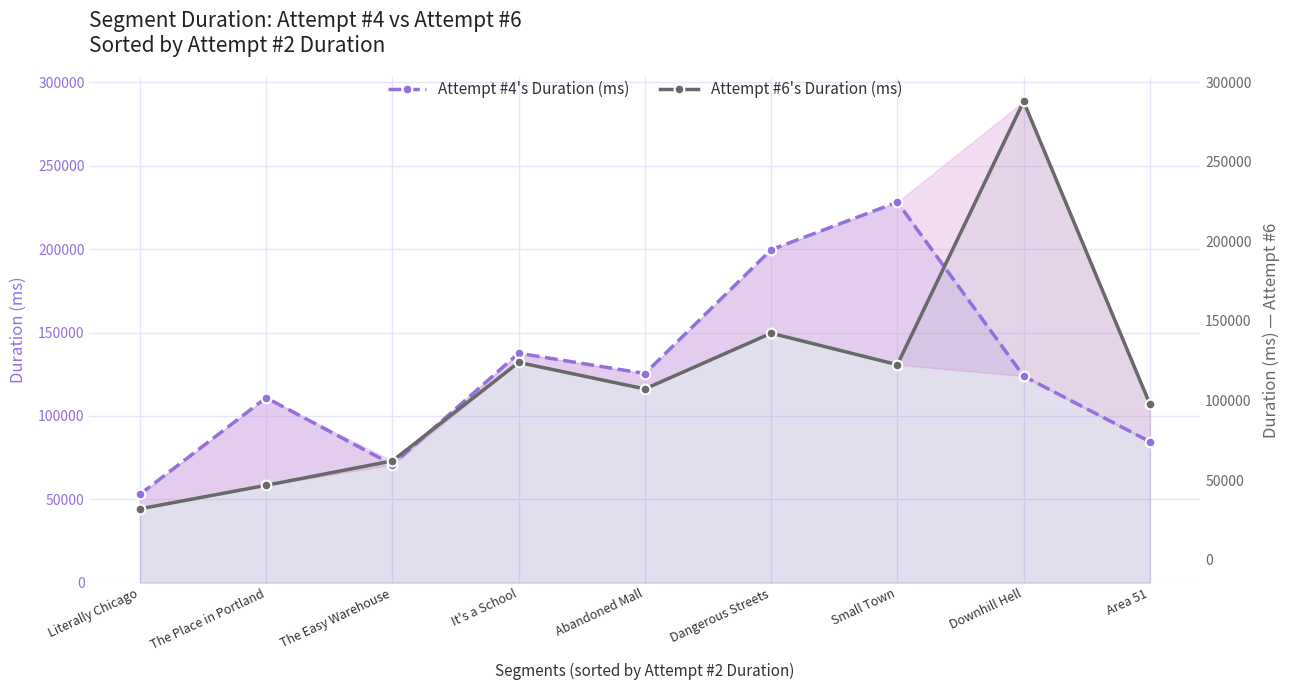

True or false: Attempt #6's Duration (ms) has more than 0 points higher than both neighbors.

True